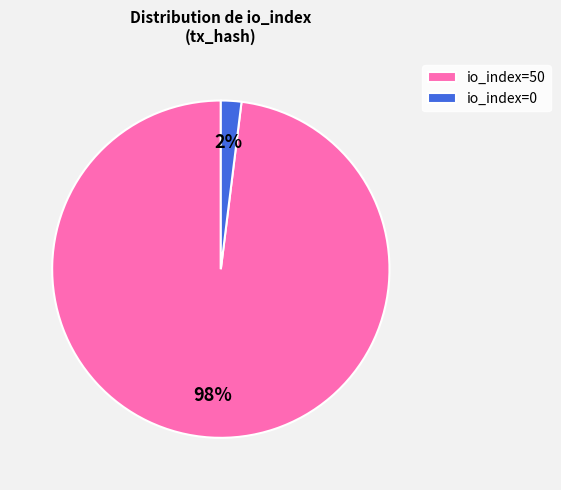

To the nearest percent, what percentage of the pie is io_index=50?

98%